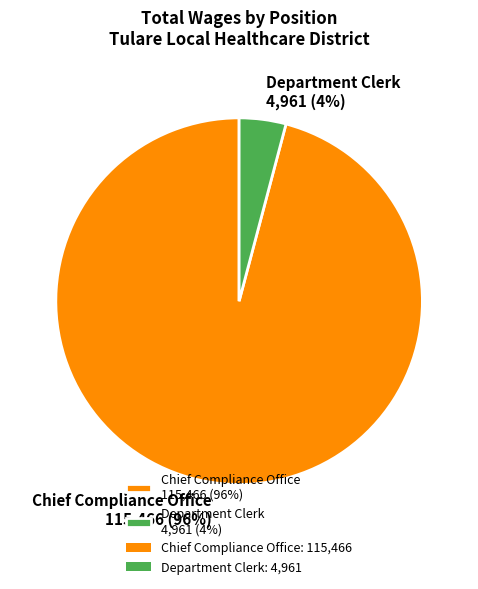

Rank the categories by value from lowest to highest.

Department Clerk, Chief Compliance Office